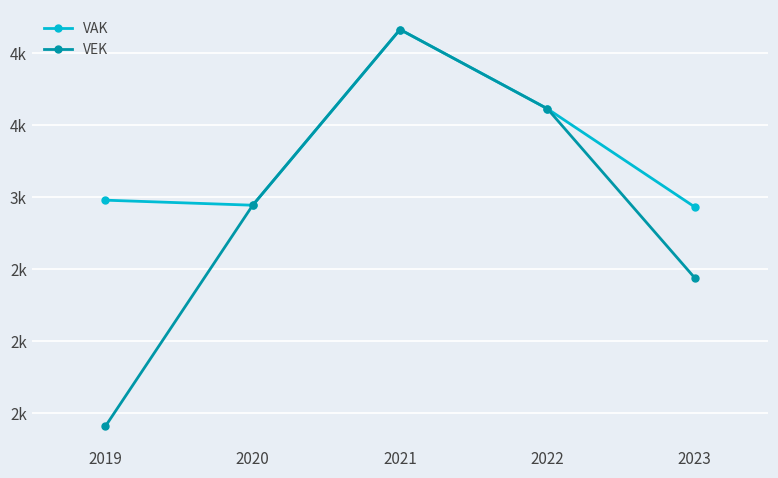

What are all the series names shown in the legend?

VAK, VEK